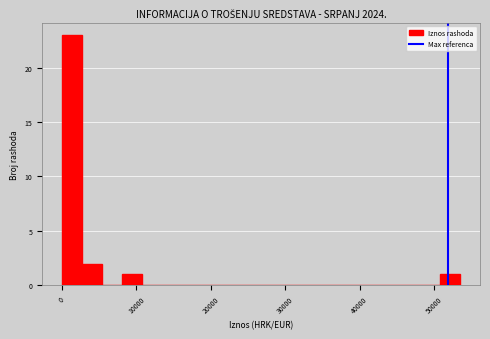

Around what value on the x-axis is the tallest bar? Give the approximate position of its centre, as read against the axis.

1000